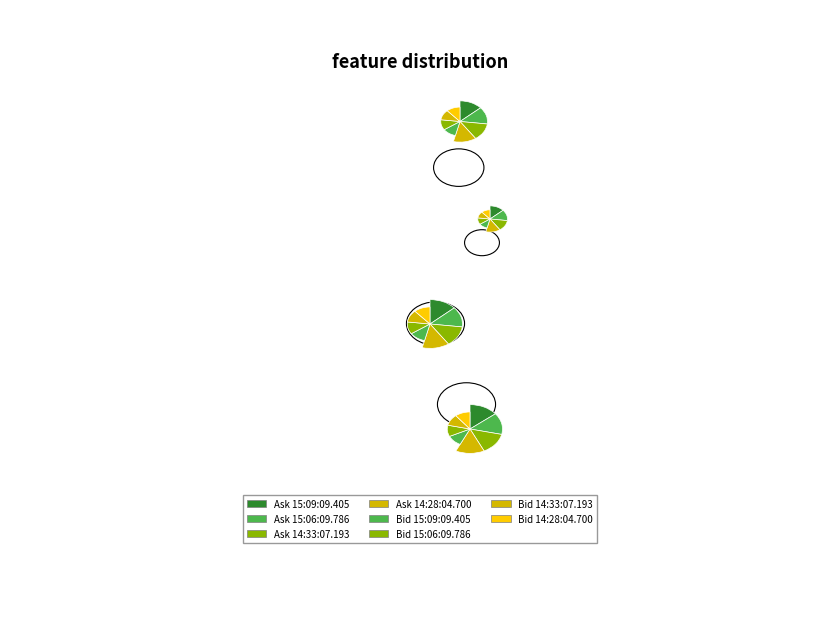

The 14:28:04.700 slice represents 28% of the pie. True or false?

True